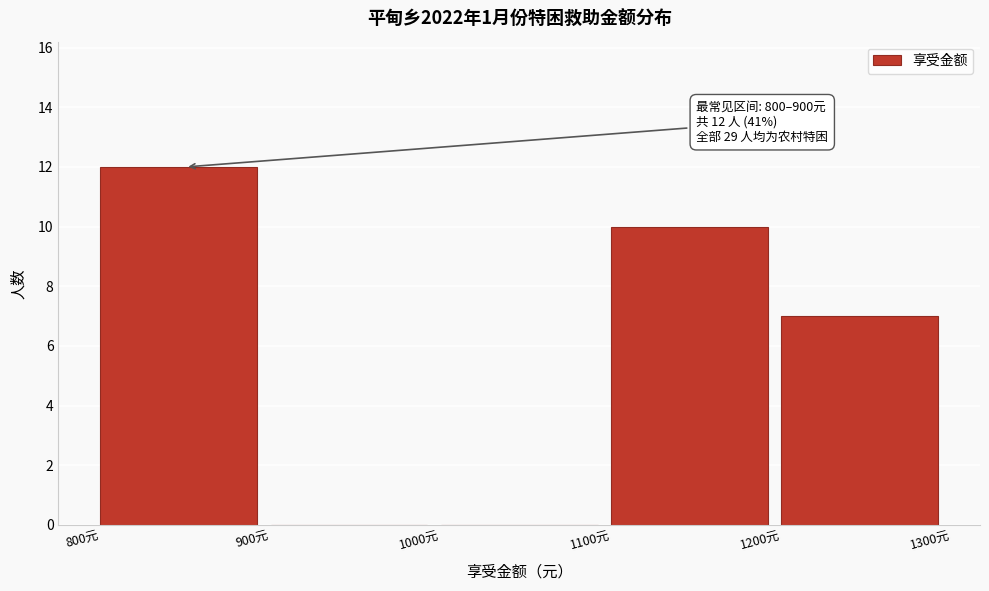

Over which range of the x-axis is the bar tallest?

800 to 900